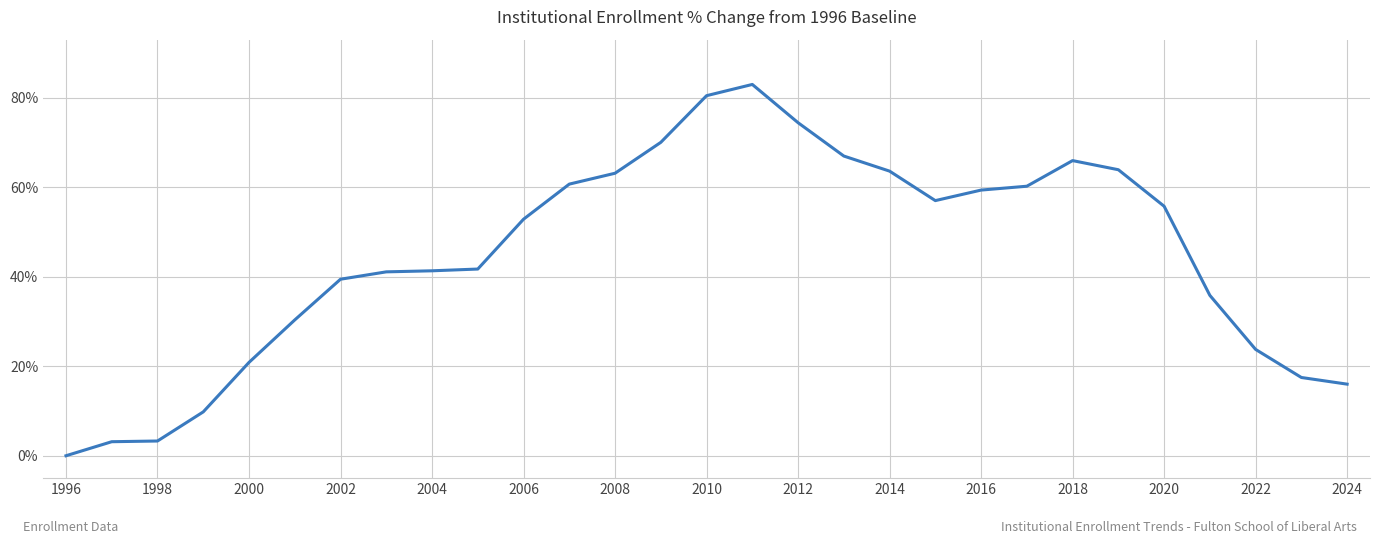

What is the greatest value displayed?

82.9